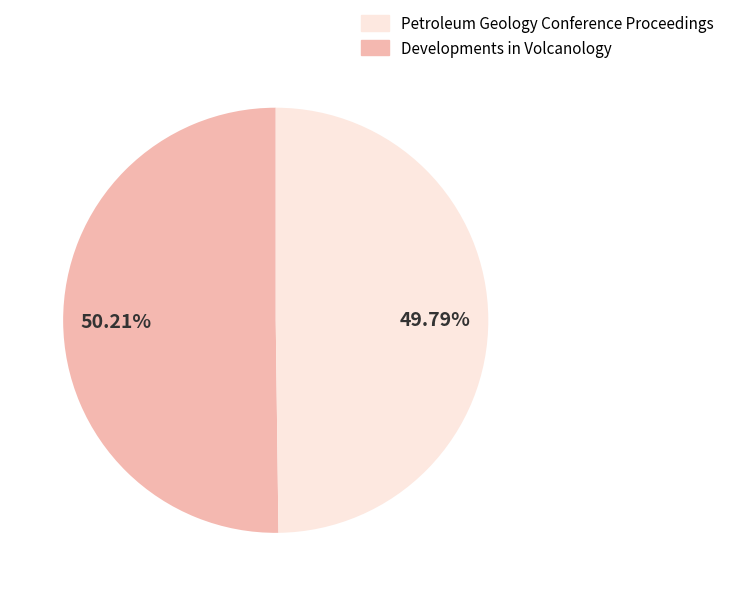

Is there any slice that represents more than half of the pie?

Yes